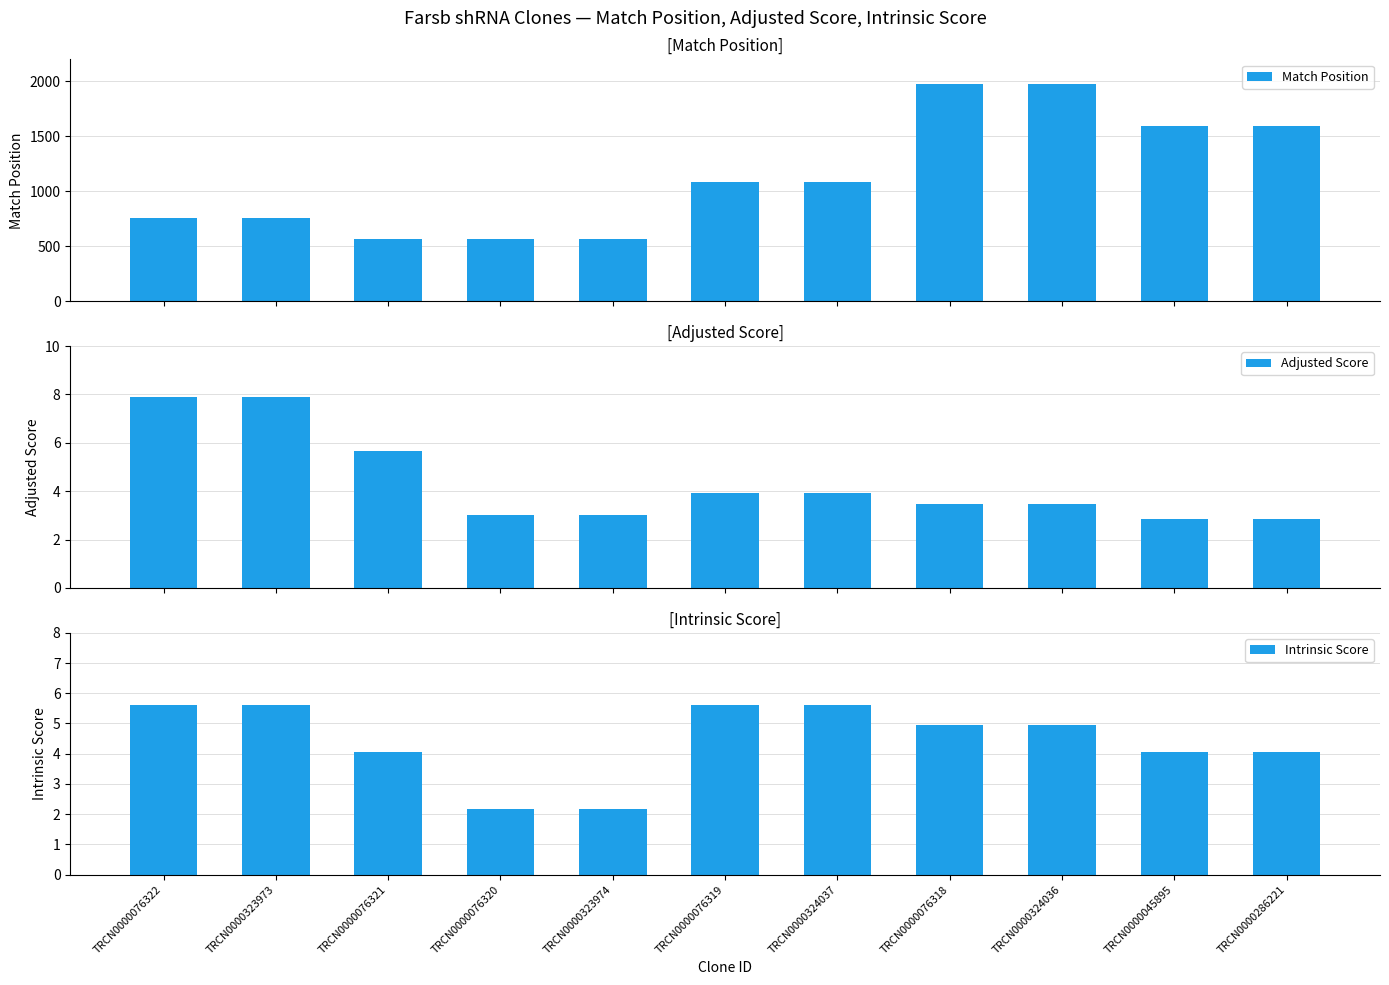

Reading right to left, list all the values displayed in this chart.

Match Position: 1597.0	1597.0	1972.0	1972.0	1086.0	1086.0	562.0	562.0	563.0	758.0	758.0
Adjusted Score: 2.8	2.8	3.5	3.5	3.9	3.9	3.0	3.0	5.7	7.9	7.9
Intrinsic Score: 4.0	4.0	5.0	5.0	5.6	5.6	2.2	2.2	4.0	5.6	5.6